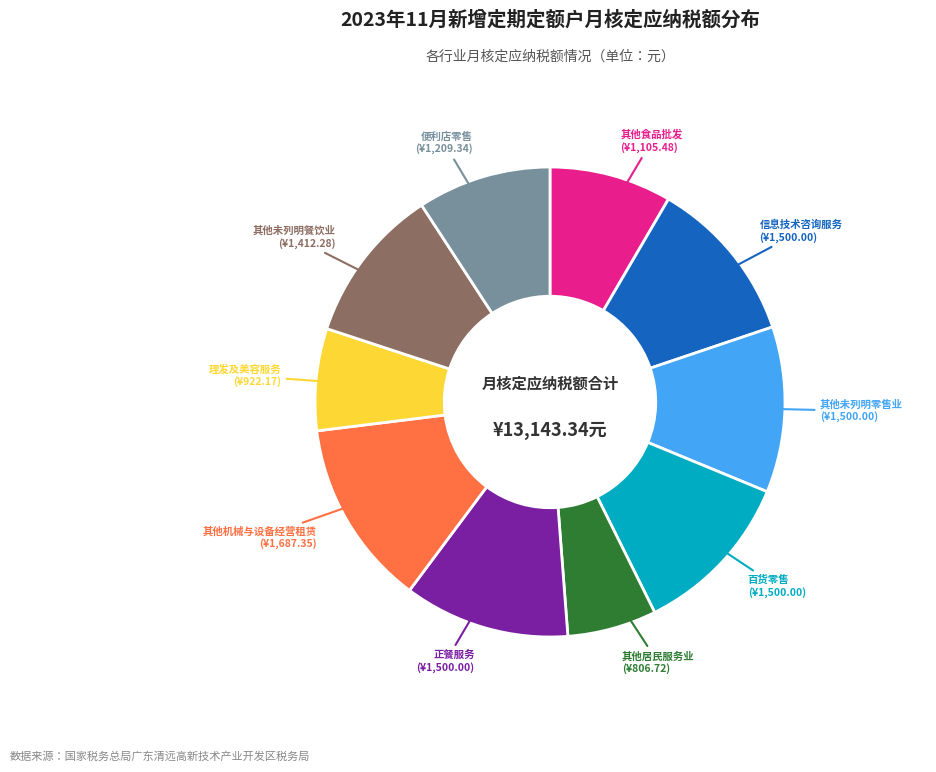

Is there any slice that represents more than half of the pie?

No